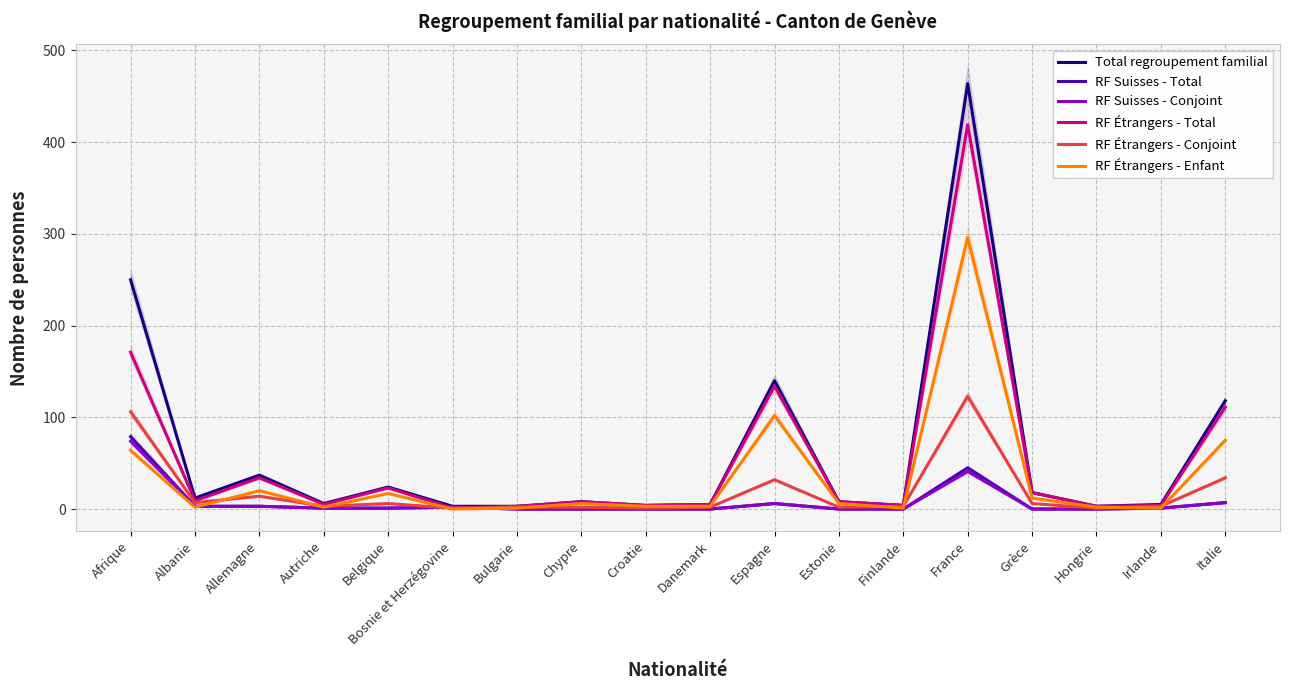

The RF Suisses - Conjoint series shows 9 at Espagne. True or false?

False